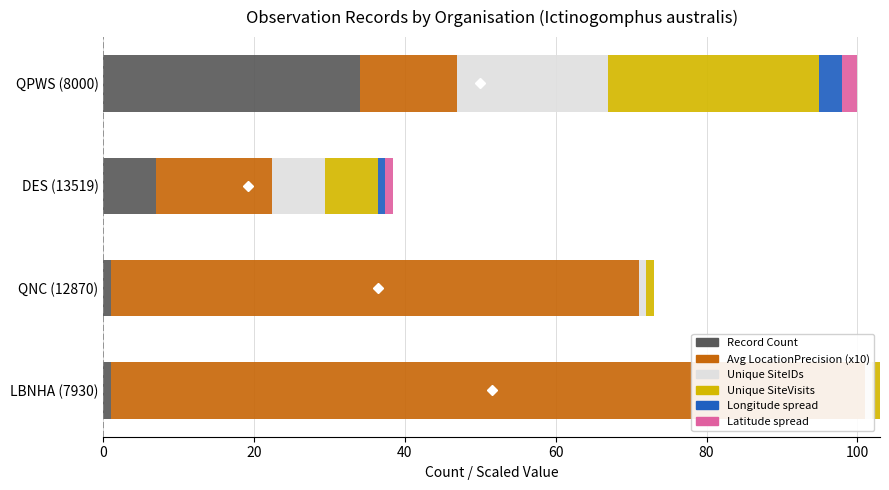

Count the Record Count values in the range 1 to 34.

4